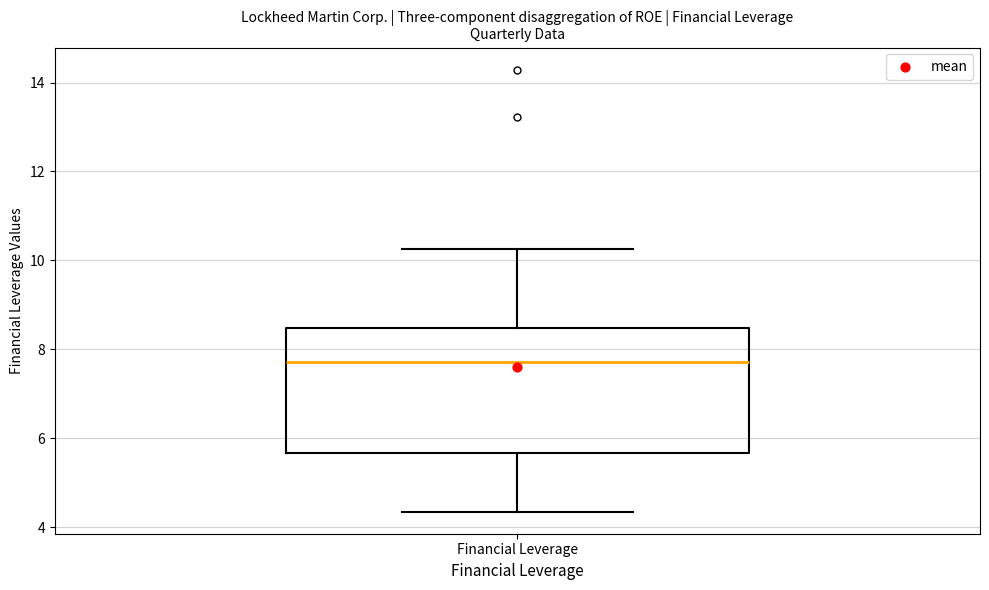

Transcribe this box plot: give where the median line is, the range the box spans, and where the two whiskers end, as read against the y-axis. The values are not printed on the chart, so give them approximately, as read against the axis.

median 7.8, box 5.6 to 8.4, whiskers 4.4 to 10.2